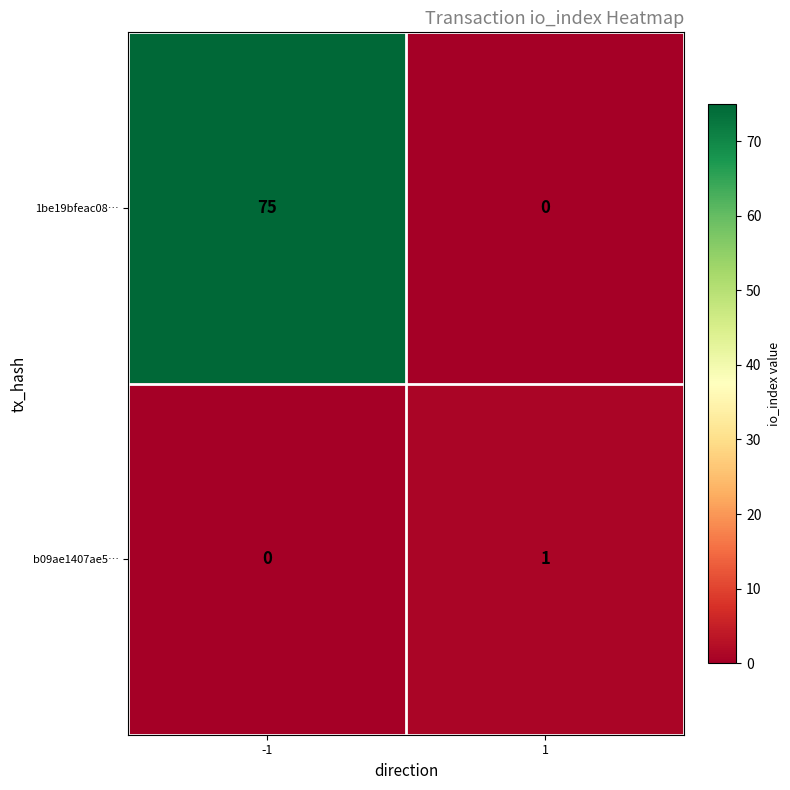

Count the number of categories in the chart.

2